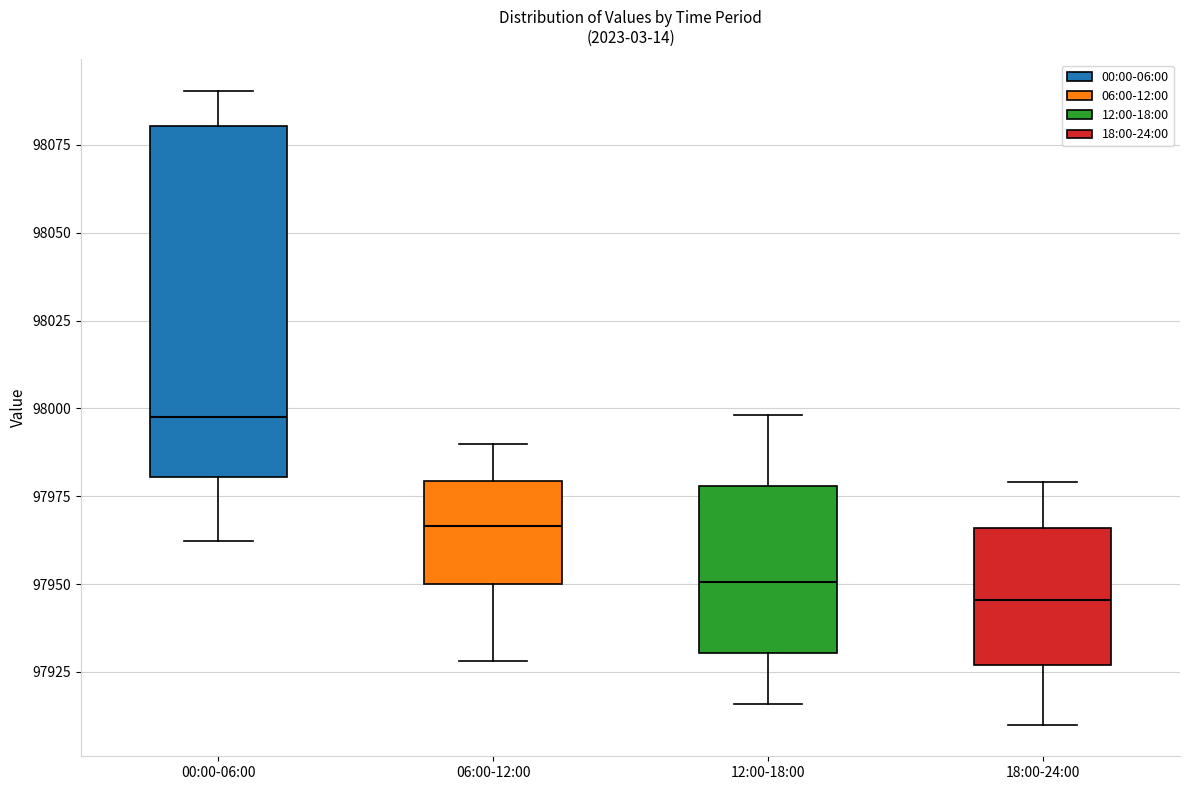

Comparing the boxes themselves (not the whiskers), which one is the tallest?

00:00-06:00